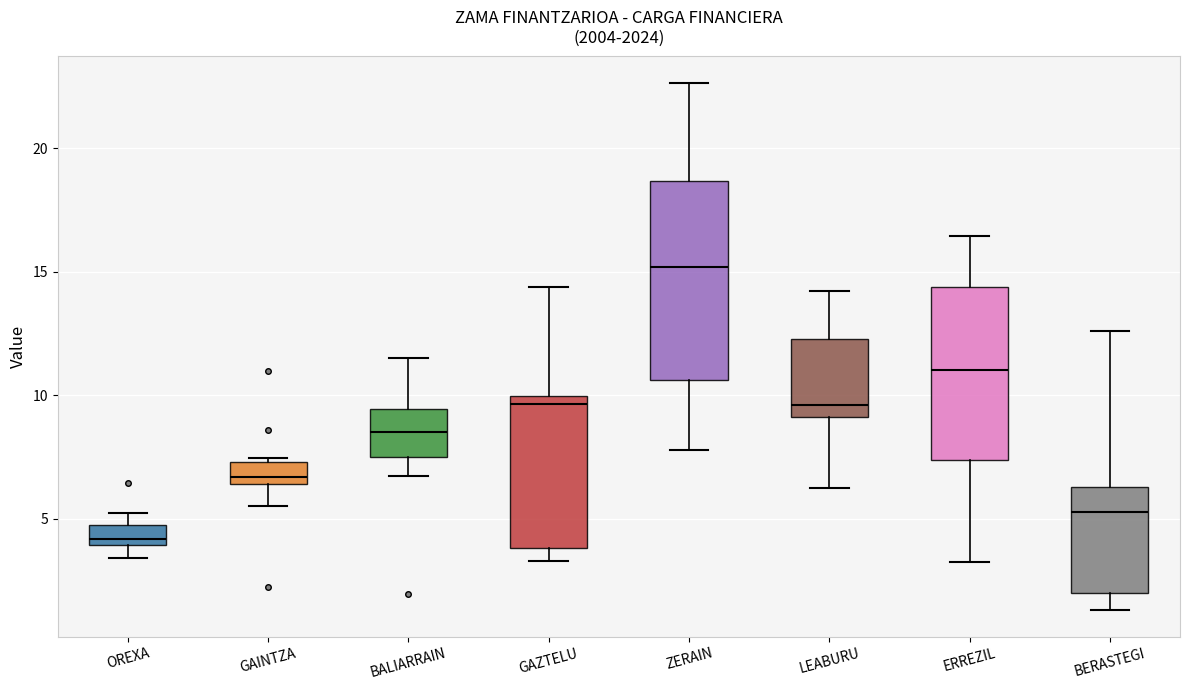

Which box has the highest median line?

ZERAIN